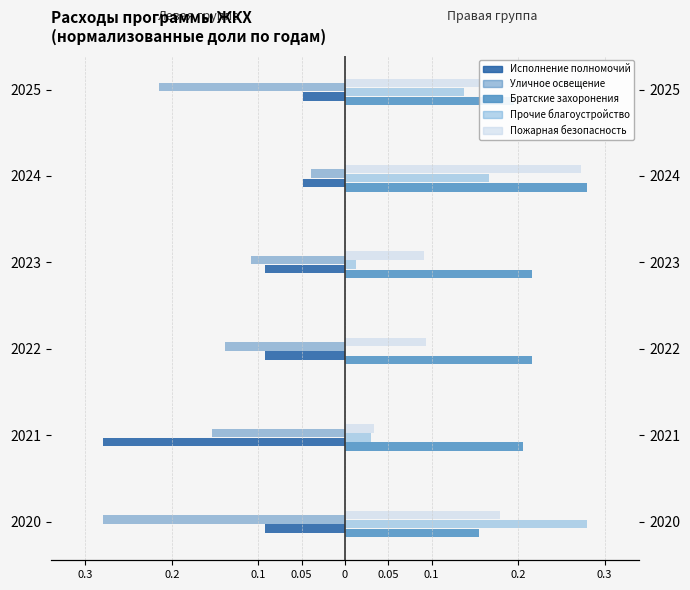

What is the difference between the Исполнение полномочий values at 2023 and 2021?

0.2